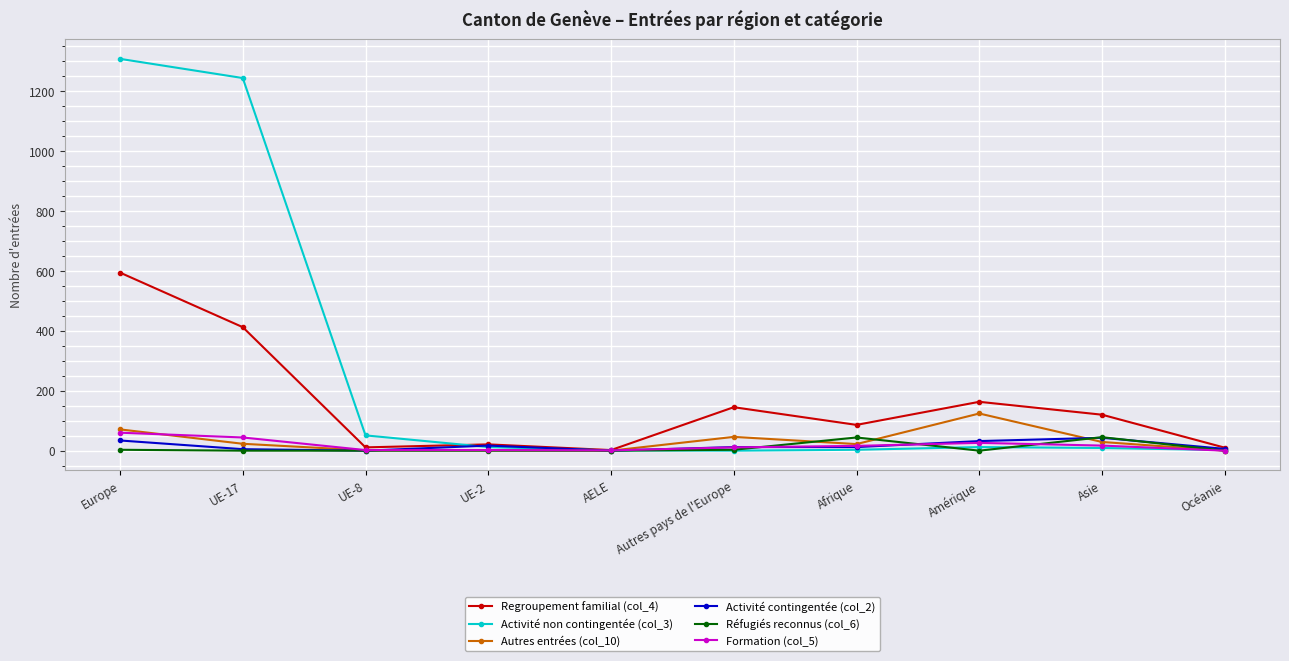

What is the highest value of the Activité non contingentée (col_3) series?

1307